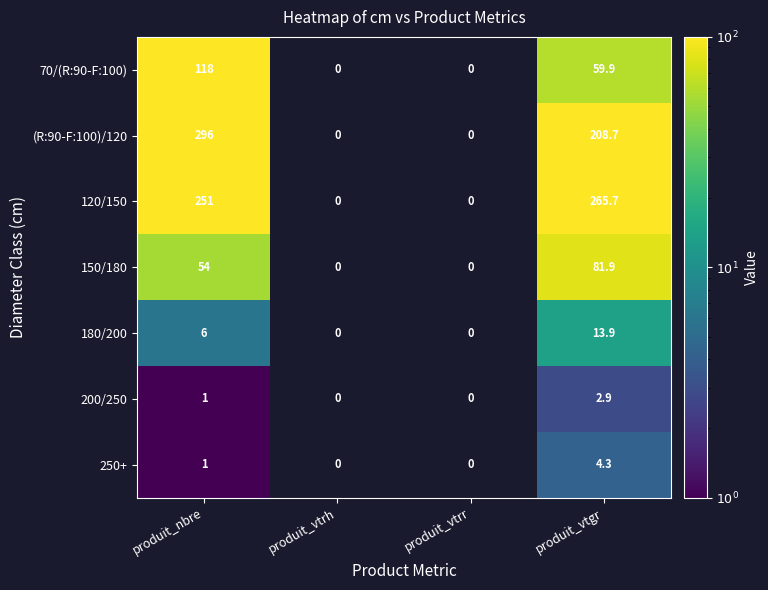

What is the difference between the highest and lowest values at produit_nbre?

295.0